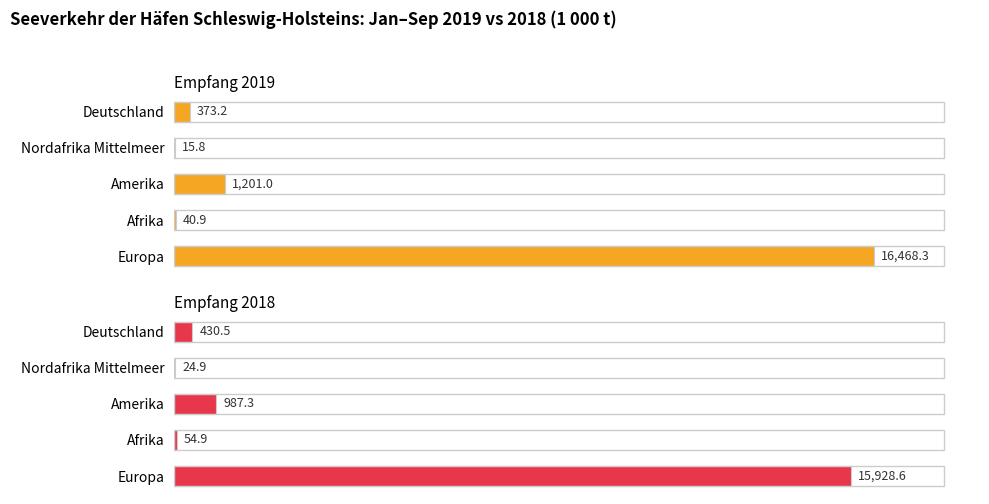

Reading left to right, list all the values displayed in this chart.

Empfang 2019: 16468.3	40.9	1201.0	15.8	373.2
Empfang 2018: 15928.6	54.9	987.3	24.9	430.5